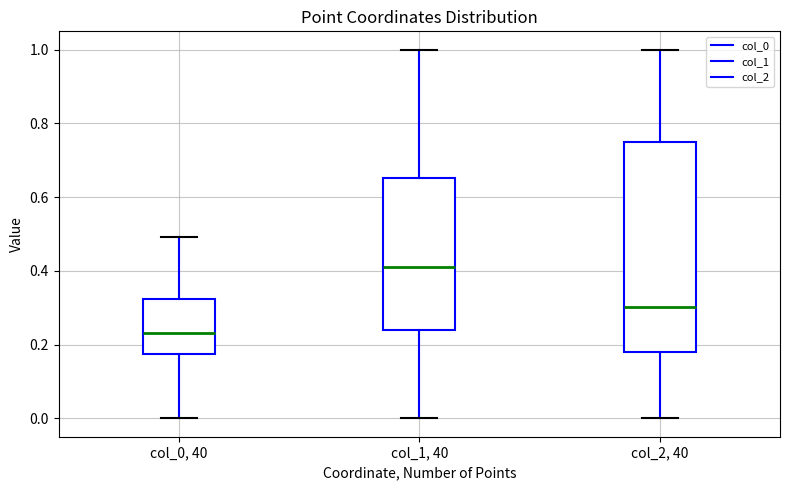

Where does the median line of the box for col_2, 40 sit on the y-axis? The values are not printed on the chart, so give them approximately, as read against the axis.

0.30